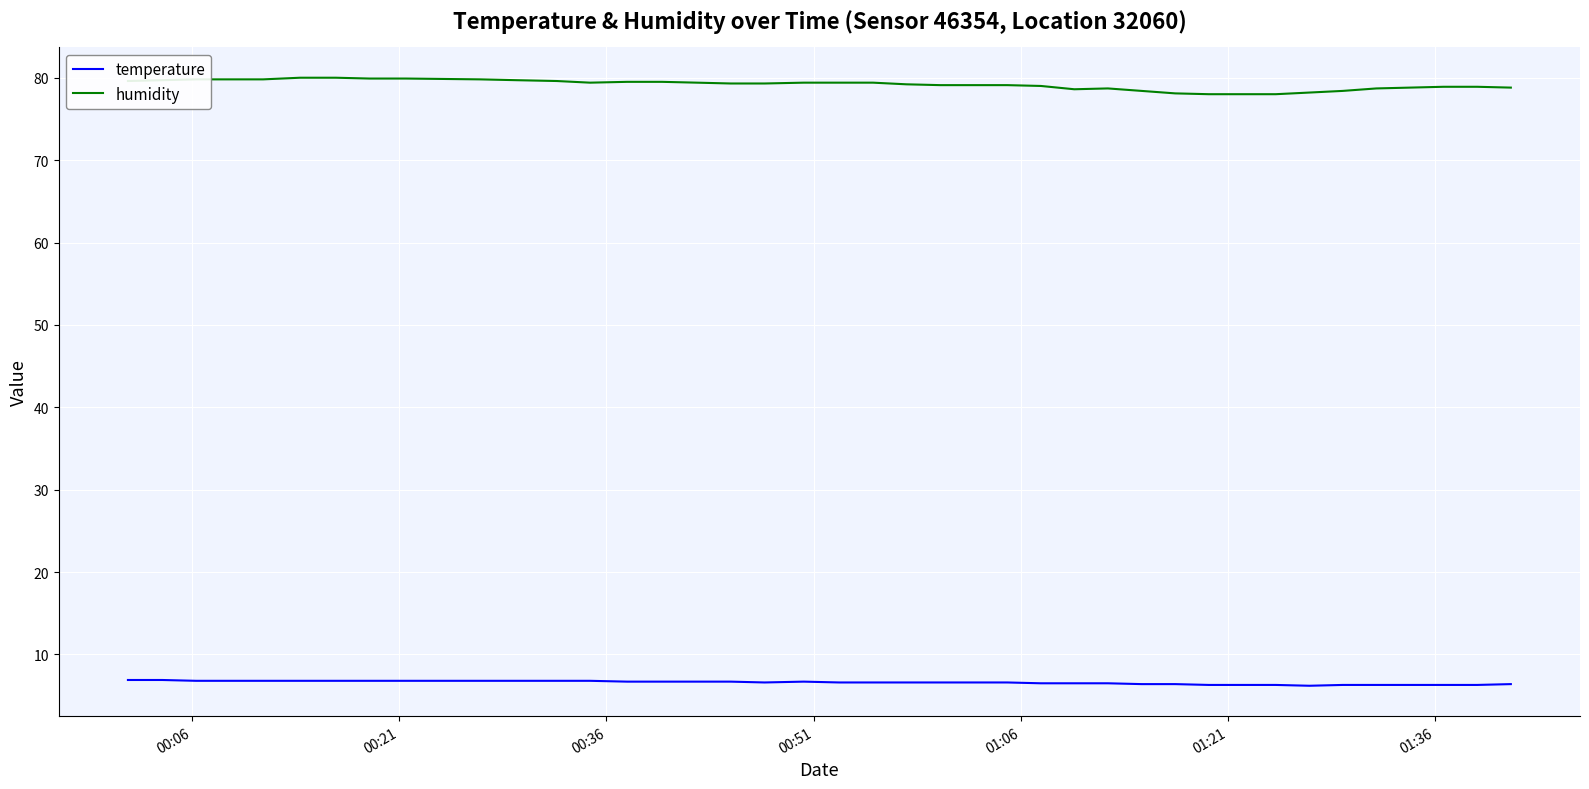

What is the difference between the maximum and minimum values in the humidity series?

2.0